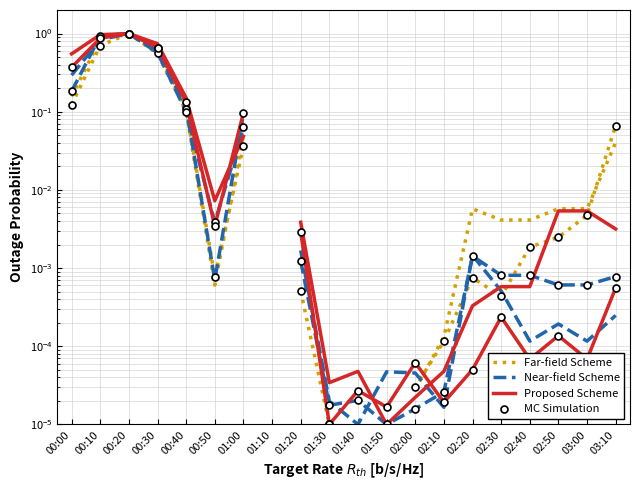

Which has a higher value, 01:00 or 00:40?

00:40